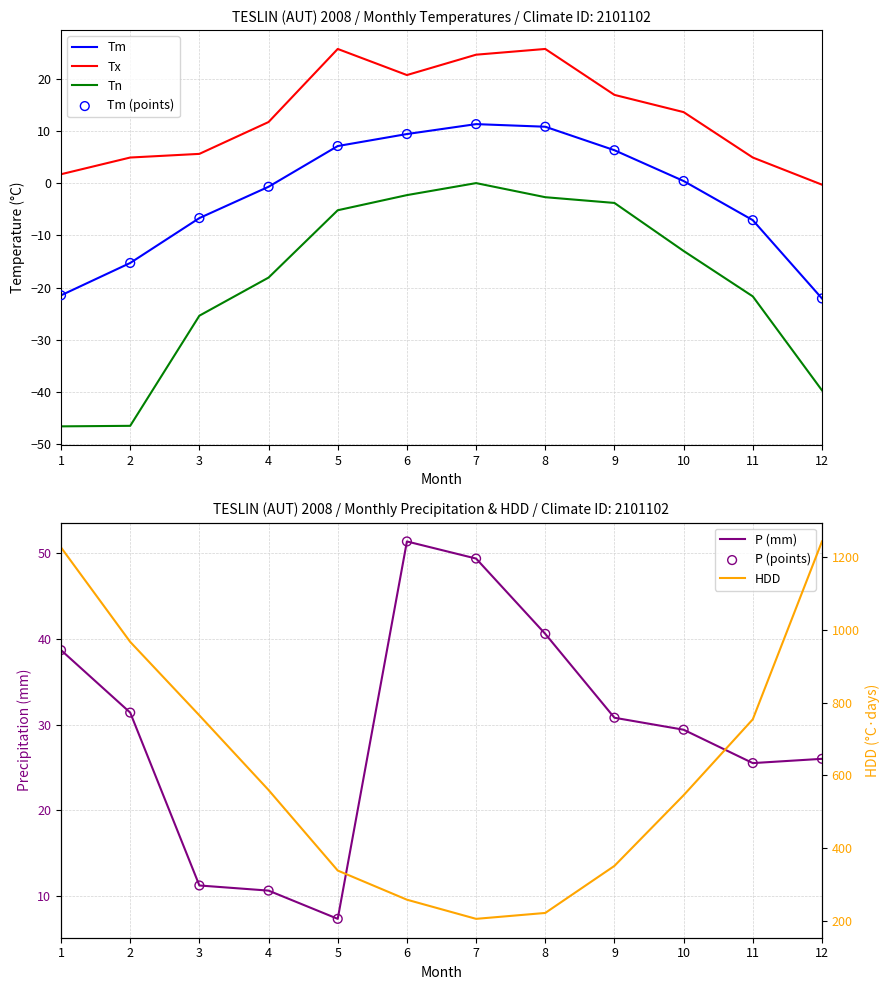

At how many categories does at least one series exceed 612?

5